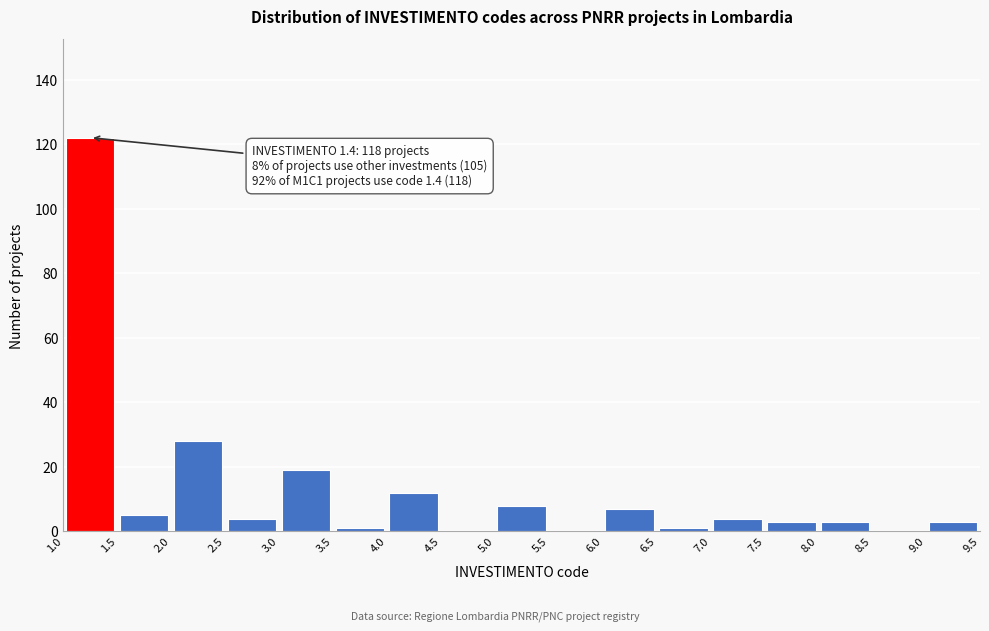

Over which range of the x-axis is the bar tallest?

1.0 to 1.5